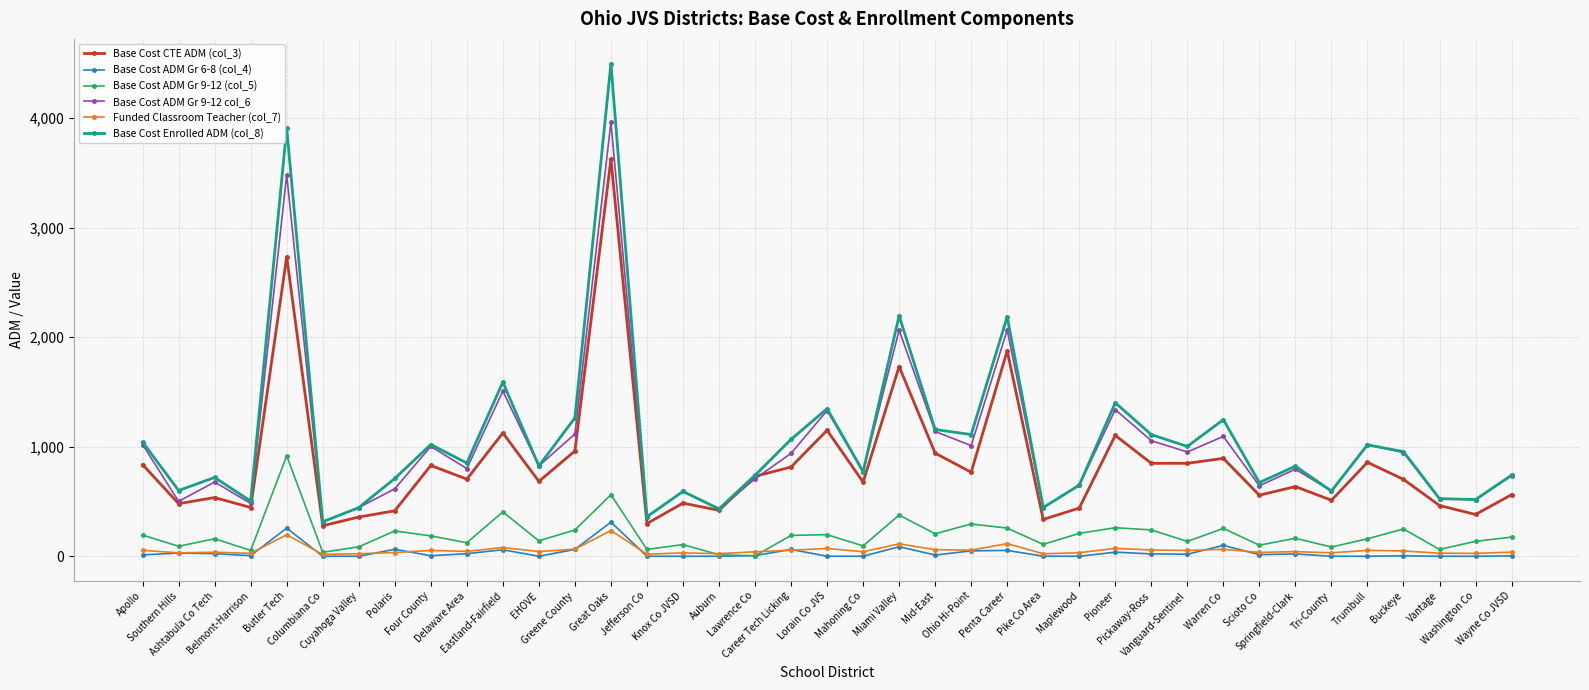

Does the chart have visible grid lines?

Yes